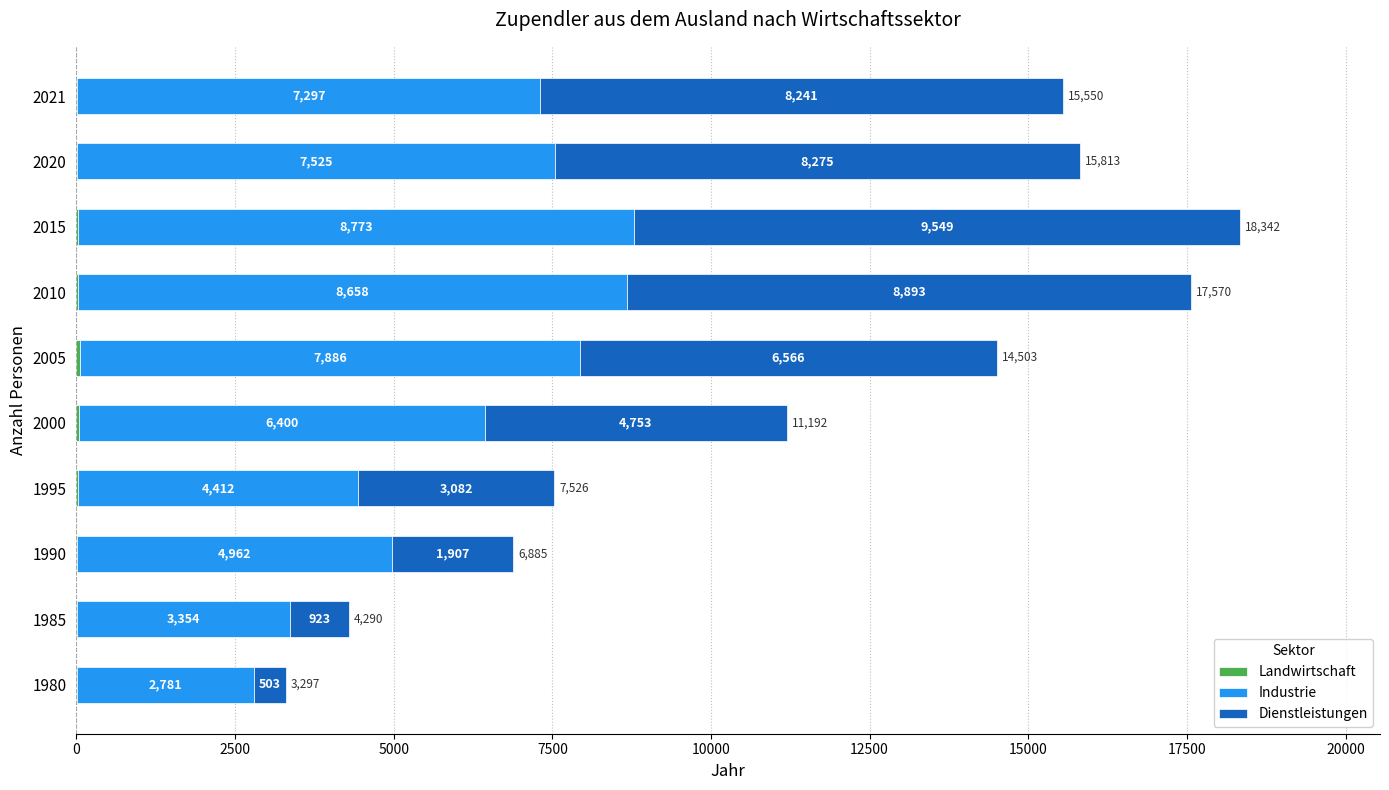

What is the total value across all series at 2021?

15550